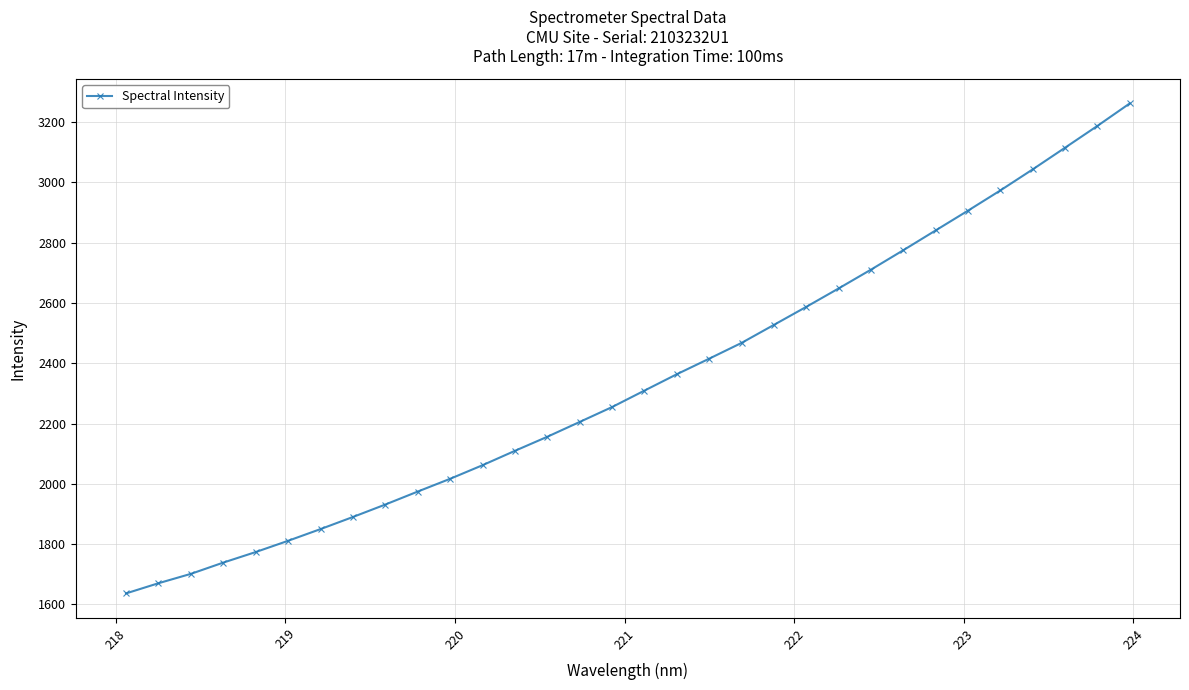

What is the minimum value shown in the chart?

1636.8